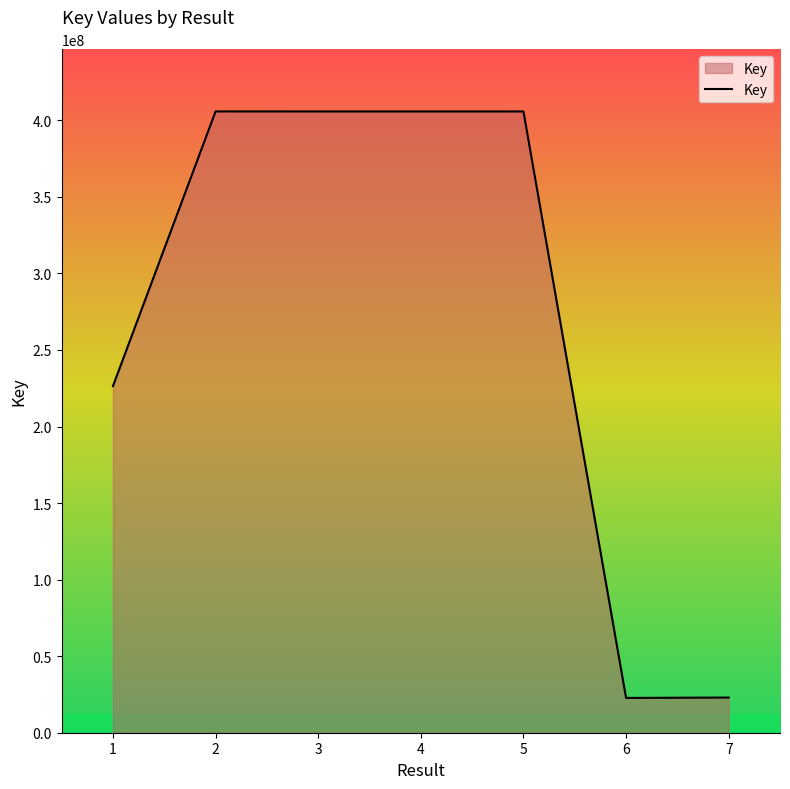

The value at 6 is 22723405. True or false?

True